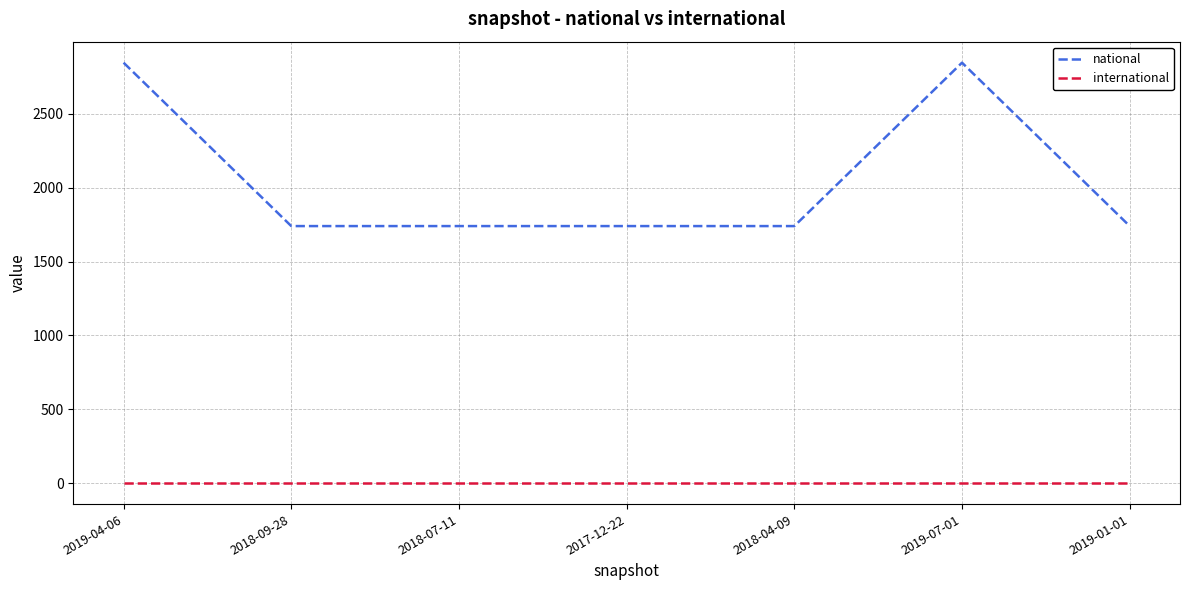

The value of international at 2018-04-09 is 0. True or false?

True